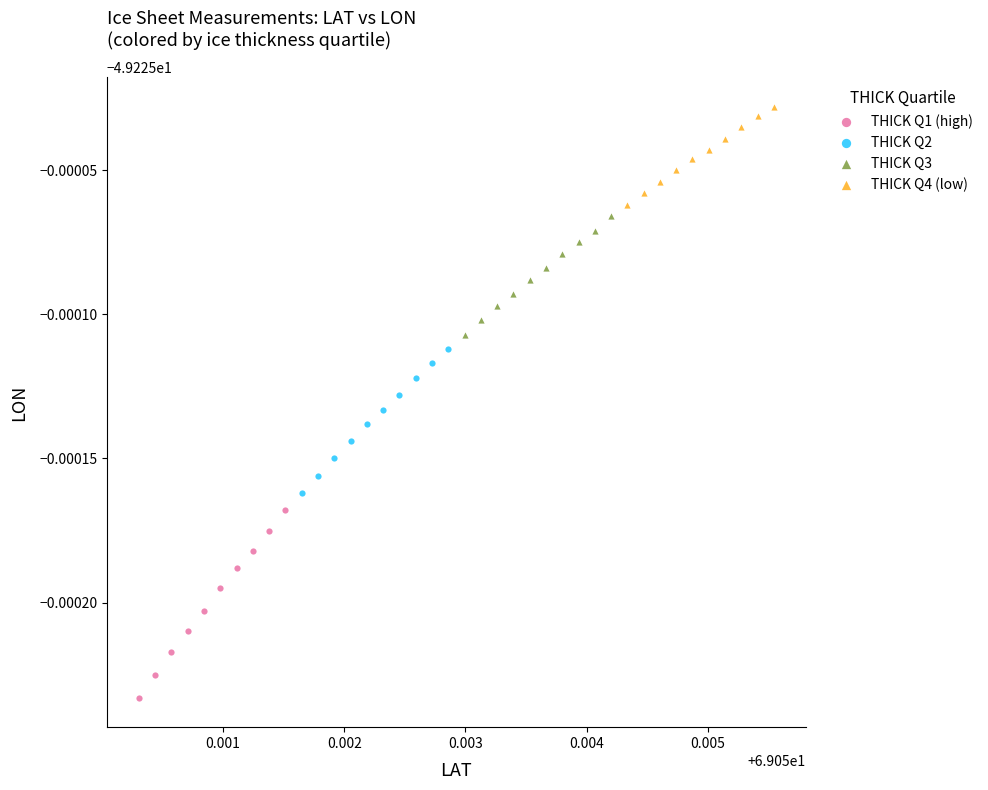

Which series contains the highest Y value?

THICK Q4 (low)